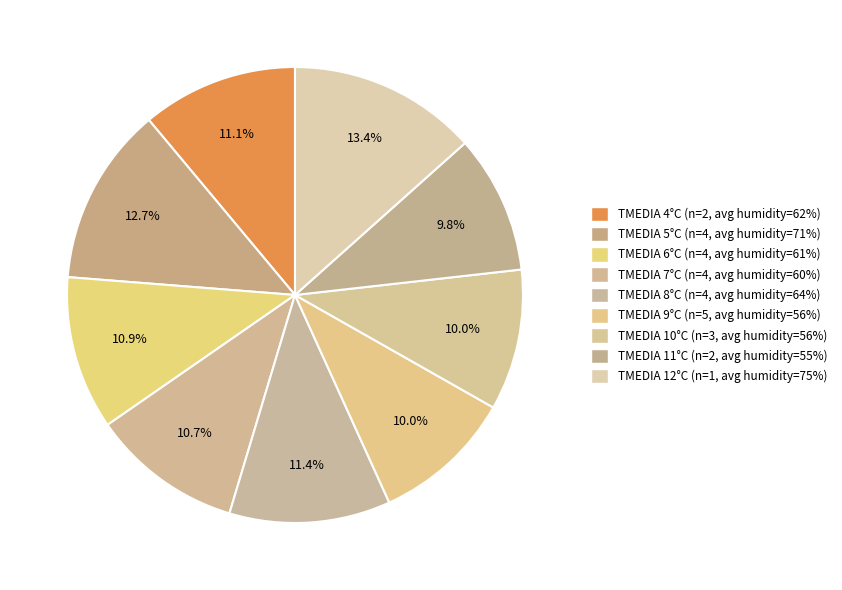

Count the number of slices in the pie.

9